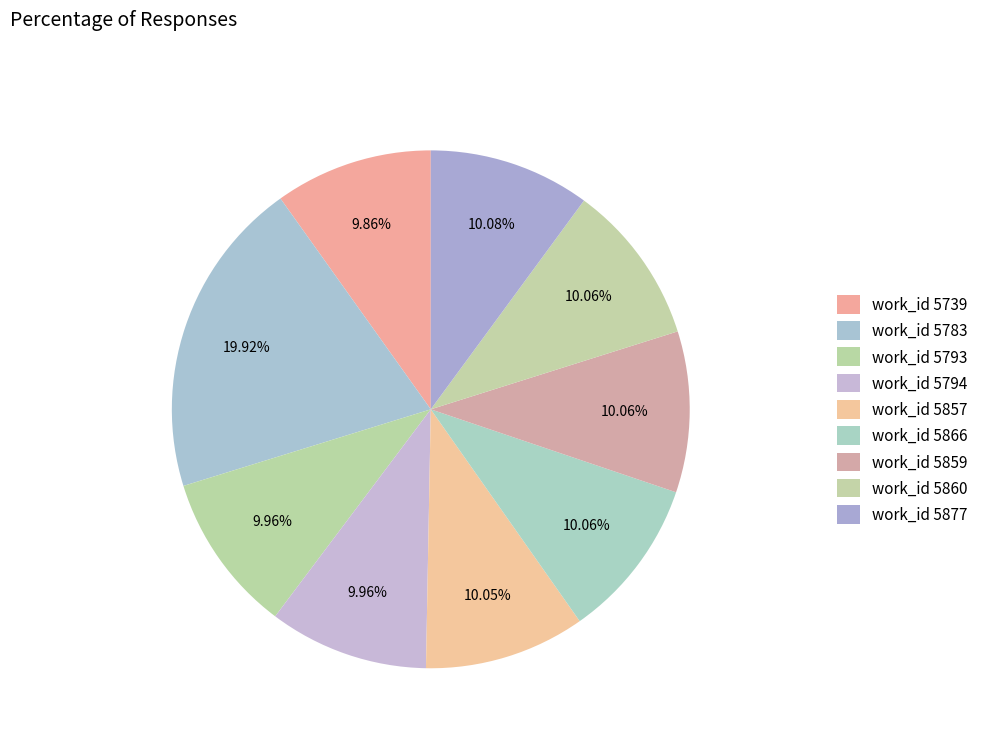

How many segments does this pie chart have?

9